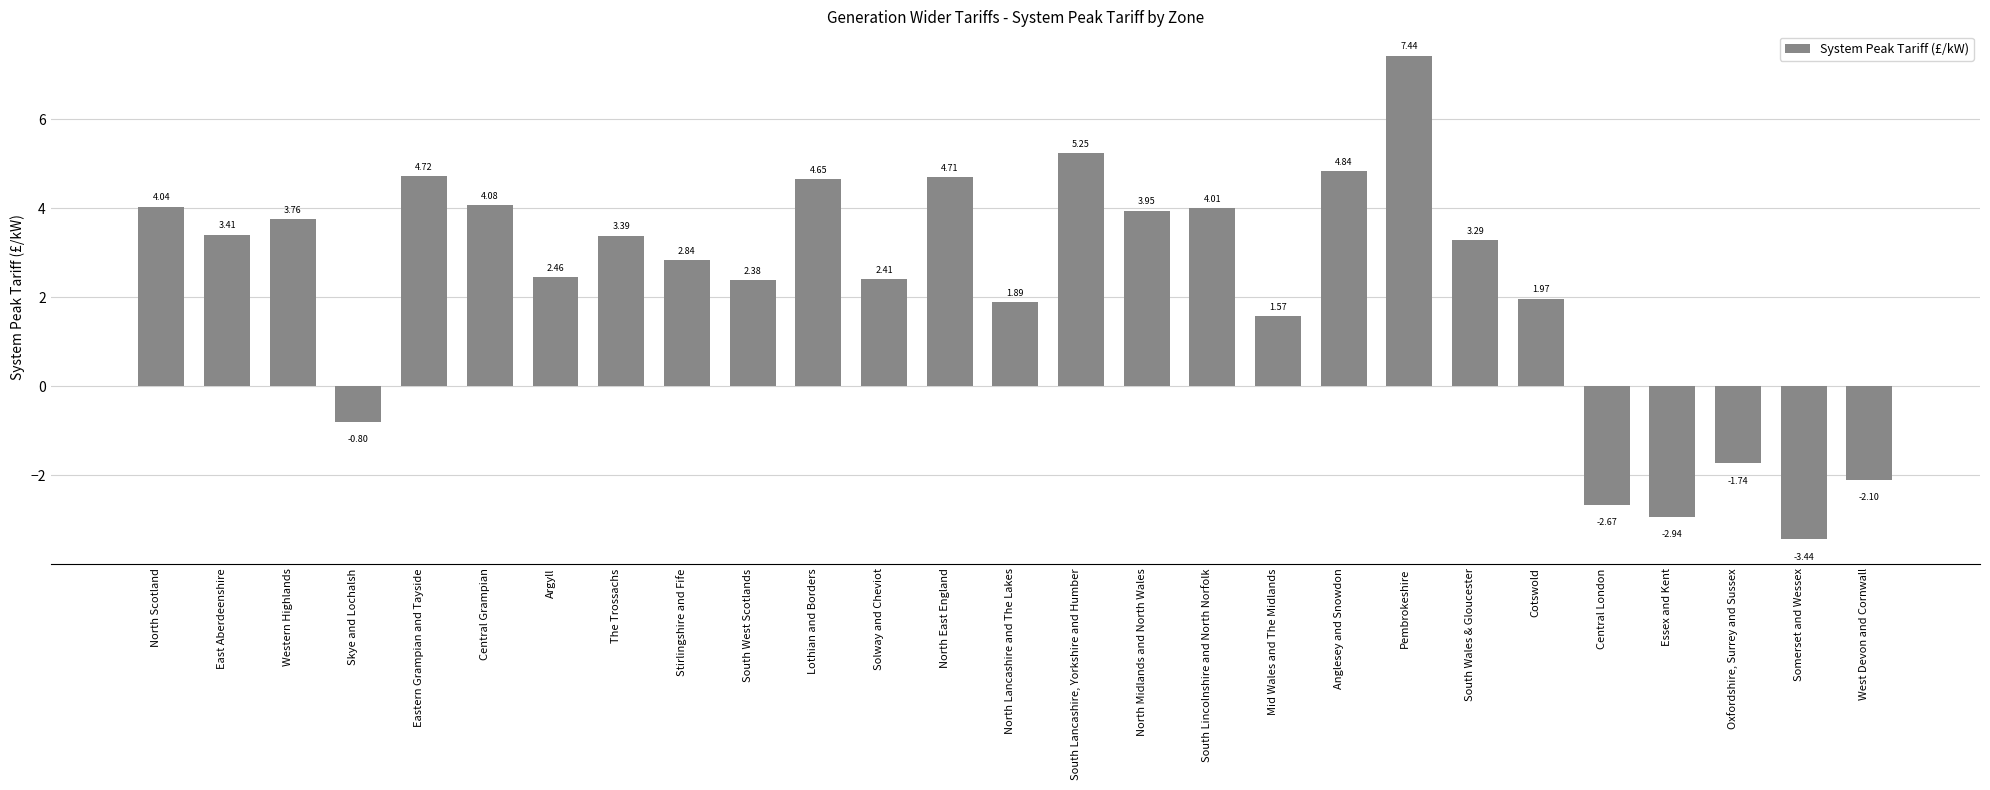

How many data points are less than 3?

13